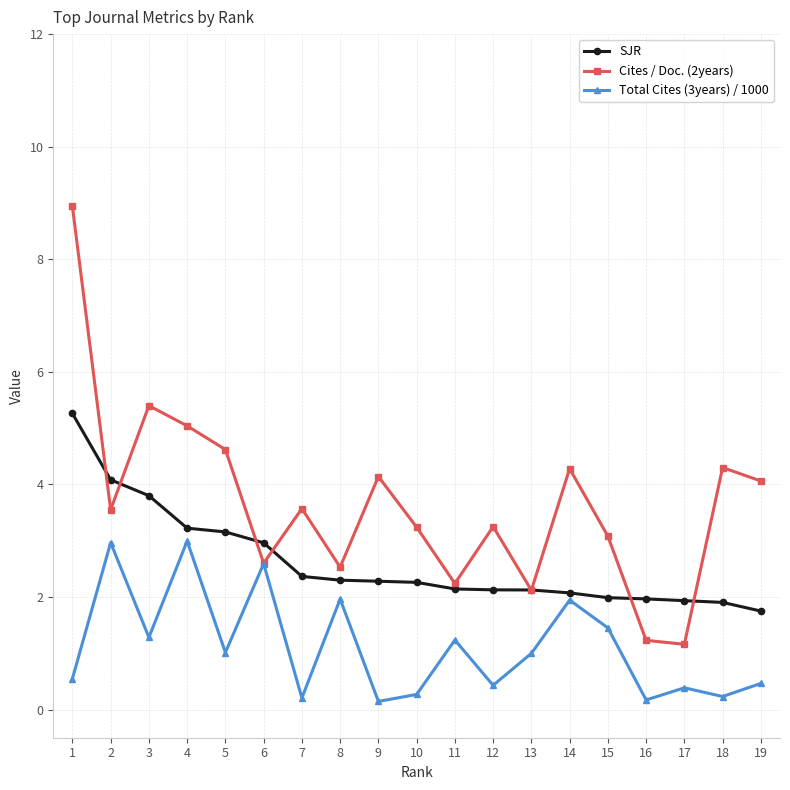

At which category is the sum across all series the highest?

1